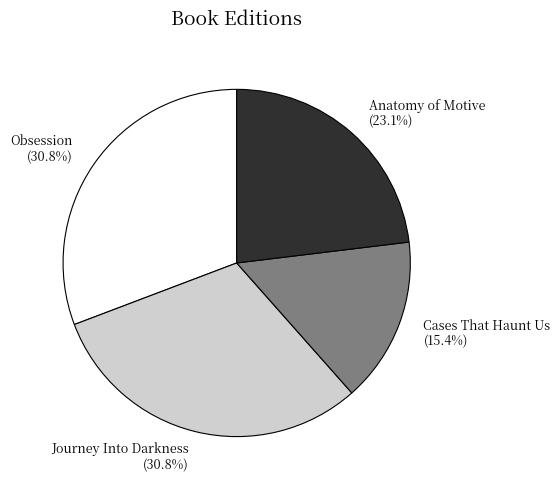

Is it true that Cases That Haunt Us is 31% of the pie?

False